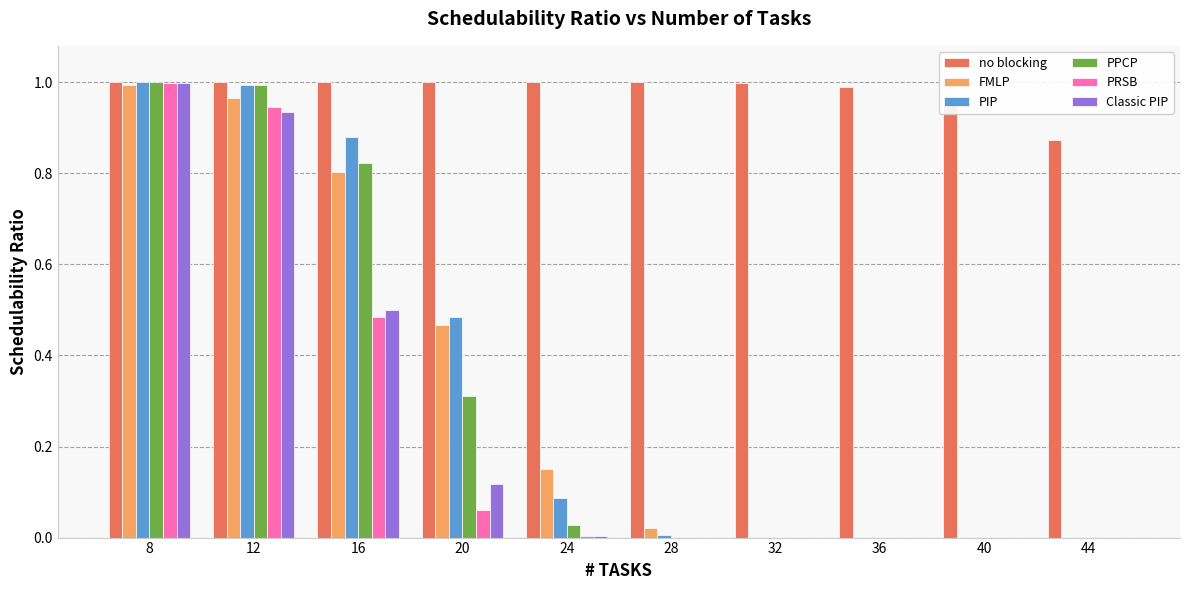

Which series has the largest total across all categories?

no blocking